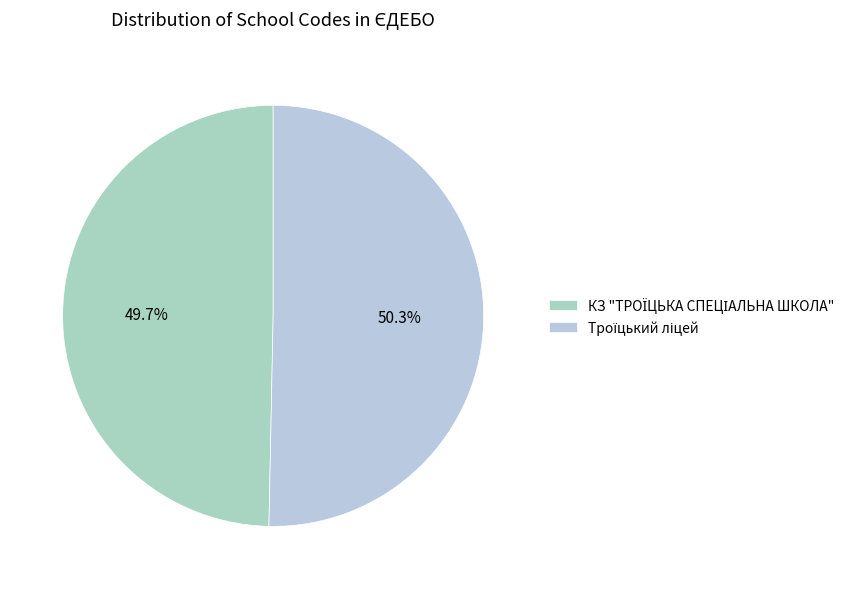

Is there a majority slice in this chart?

Yes